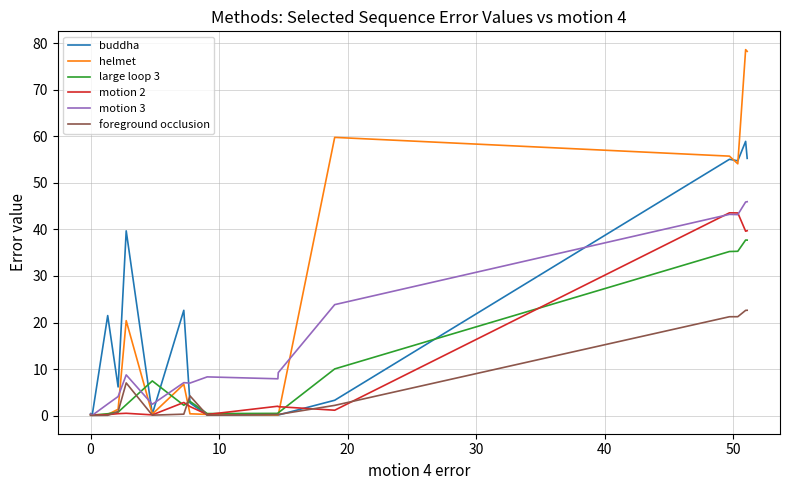

What are all the series names shown in the legend?

buddha, helmet, large loop 3, motion 2, motion 3, foreground occlusion